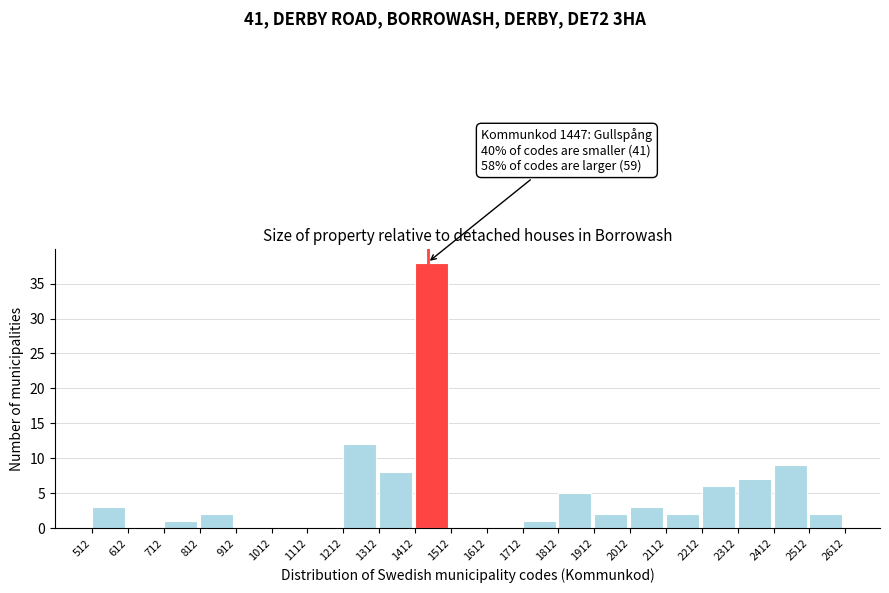

Which range on the x-axis has the tallest bar?

1412 to 1512